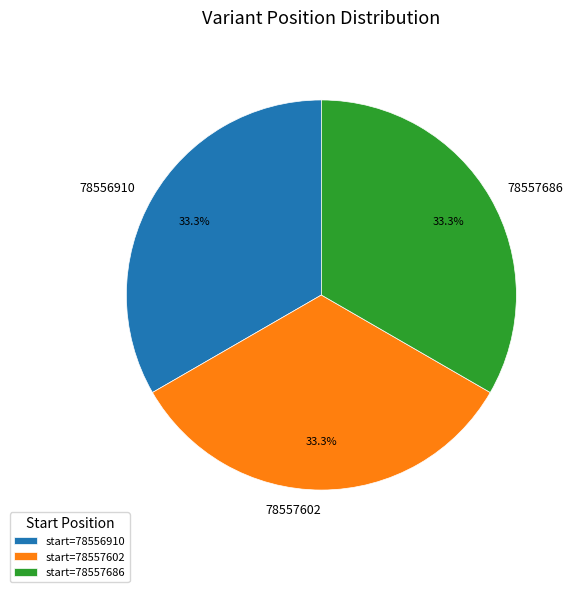

How much of the chart is everything except start=78557686?

66.7%